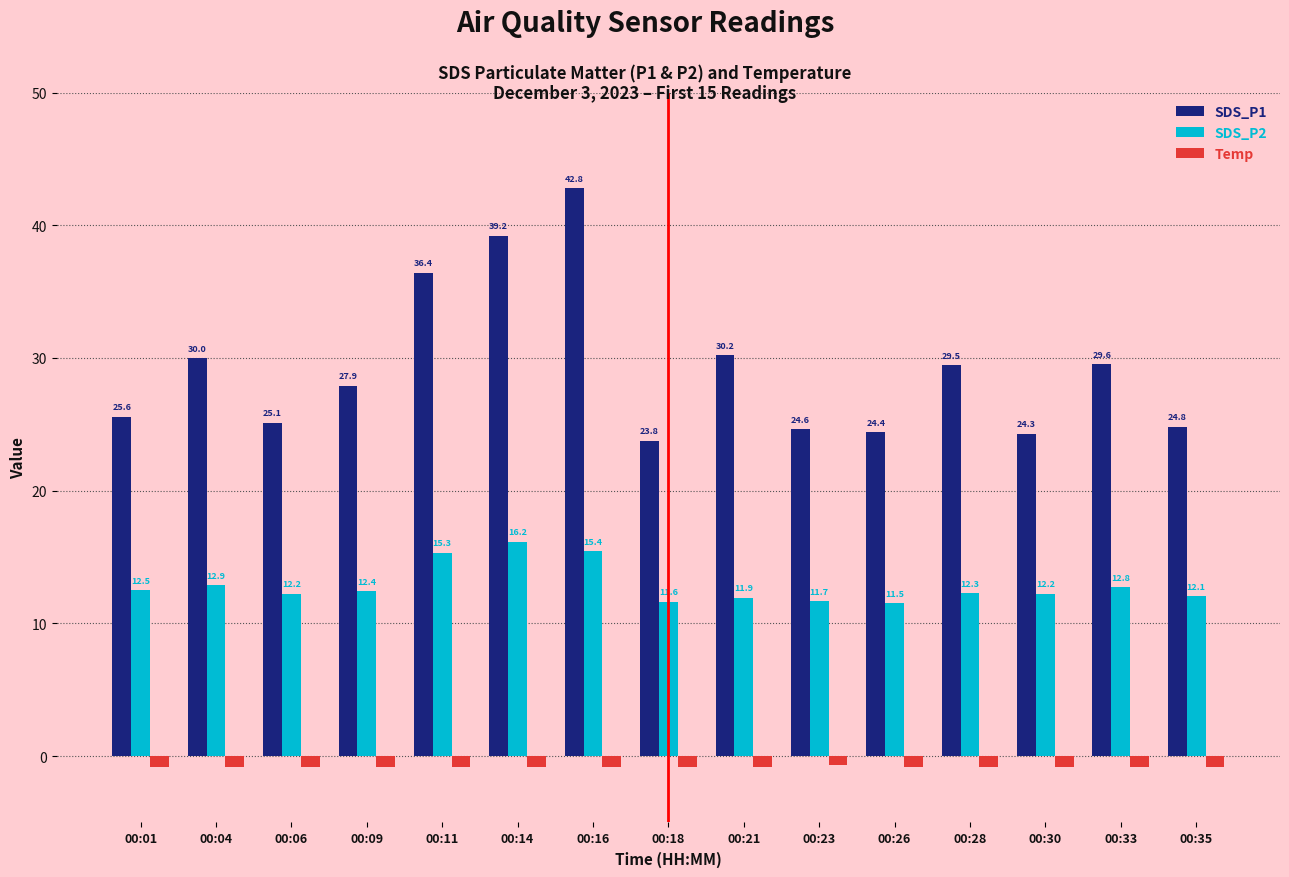

At which label does SDS_P1 reach its minimum?

00:18